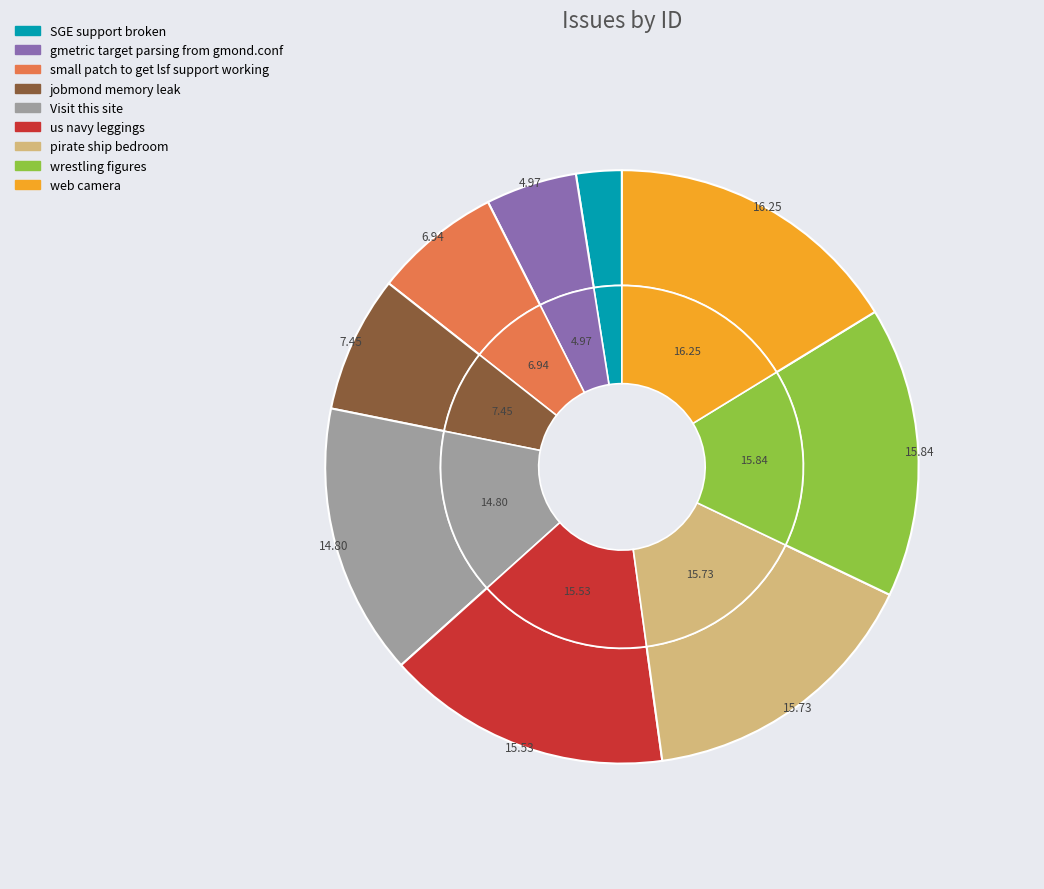

To the nearest percent, what is the average slice percentage?

11%